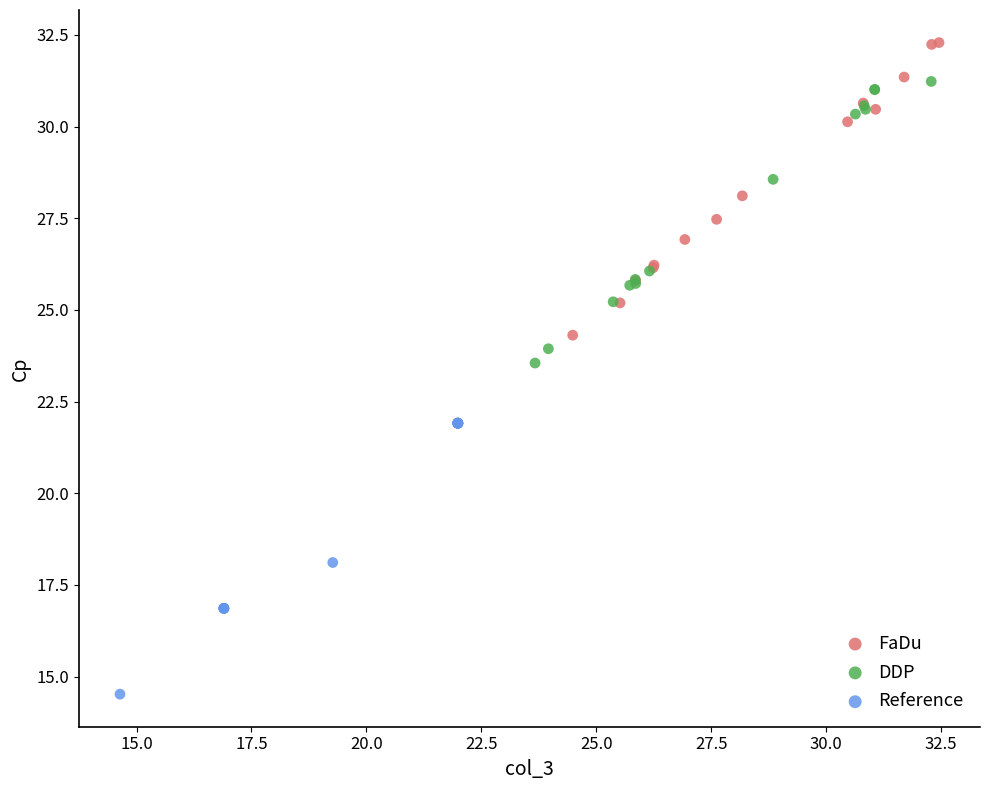

Which series reaches the minimum Y coordinate?

Reference